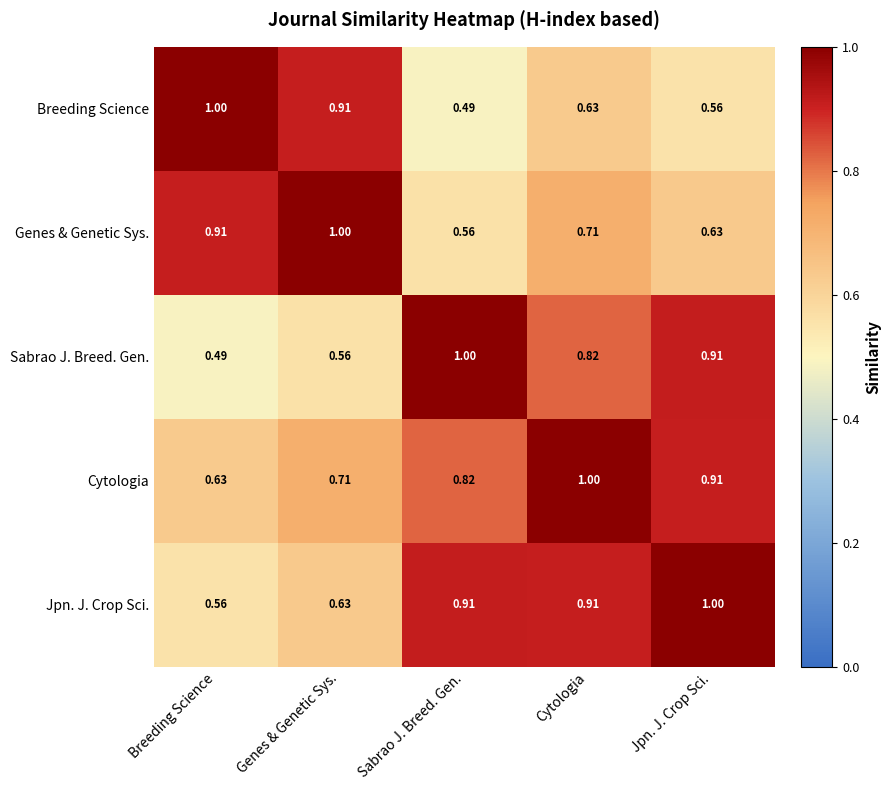

How many categories are shown in the chart?

5